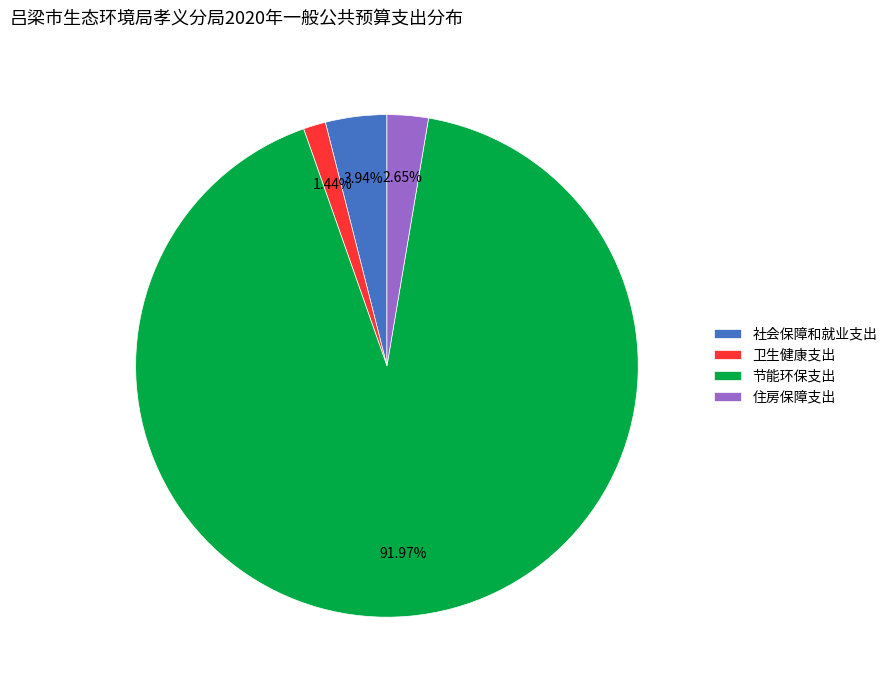

What is the largest slice in the pie chart?

节能环保支出